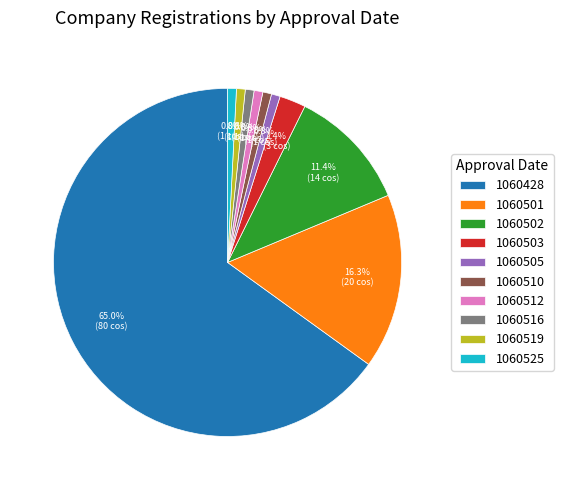

Which category has the biggest portion of the pie?

1060428